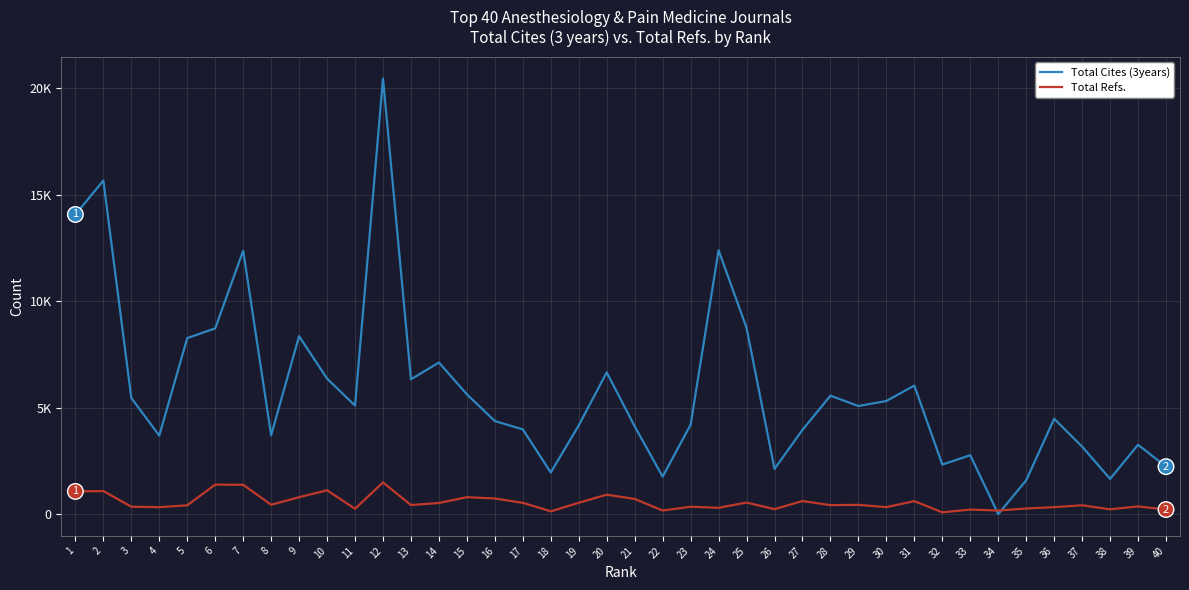

What are all the series names shown in the legend?

Total Cites (3years), Total Refs.